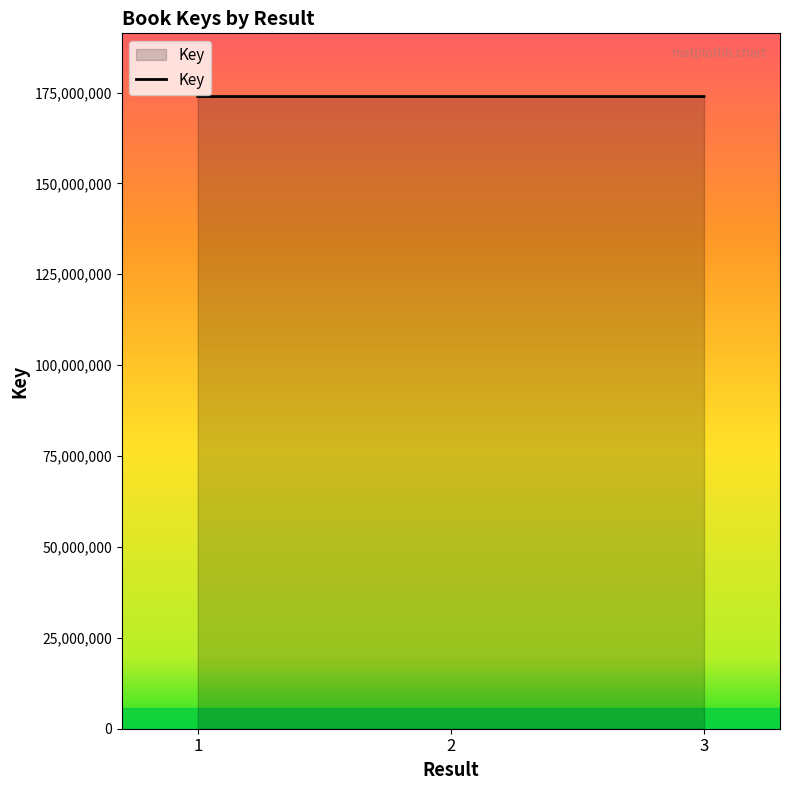

Approximately how many times larger is the value at 1 compared to 2?

1.0